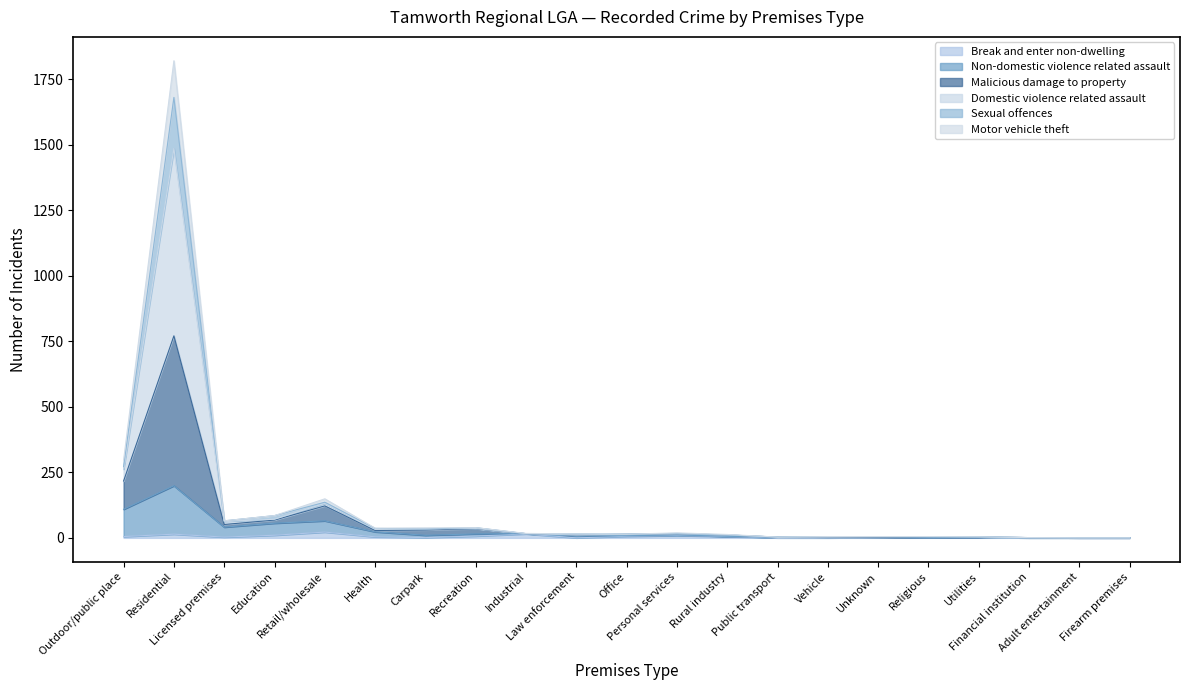

What are all the series names shown in the legend?

Break and enter non-dwelling, Non-domestic violence related assault, Malicious damage to property, Domestic violence related assault, Sexual offences, Motor vehicle theft